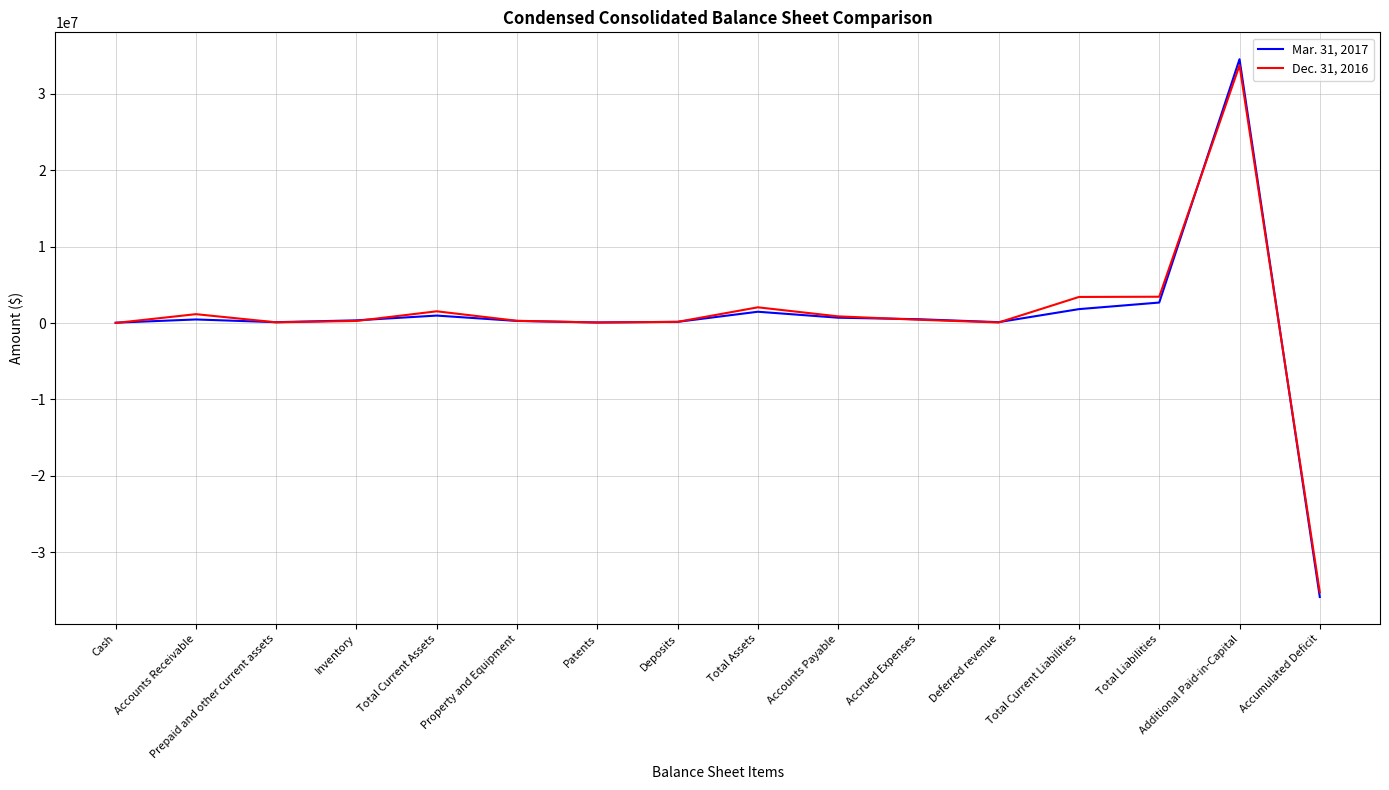

Does the chart display data point markers on the line(s)?

No